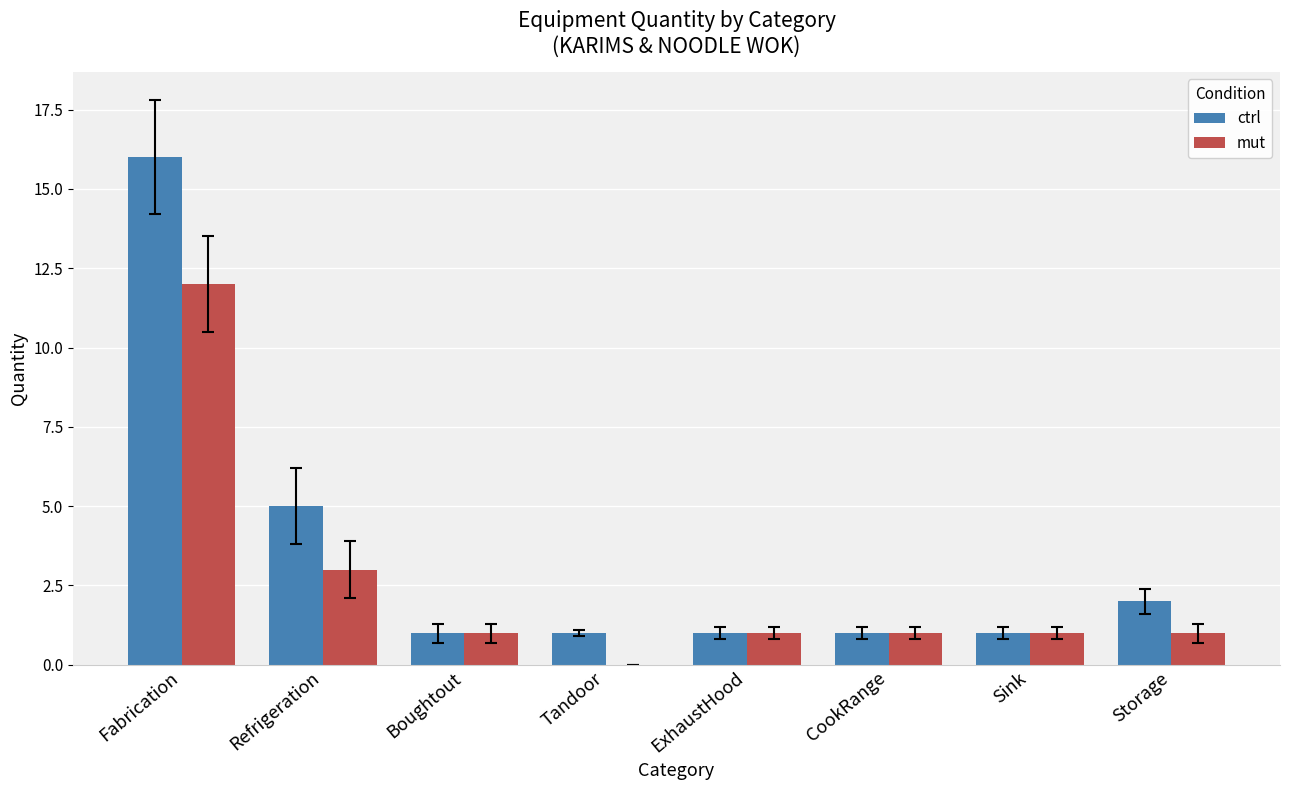

What is the sum of the mut values at Fabrication and Refrigeration?

15